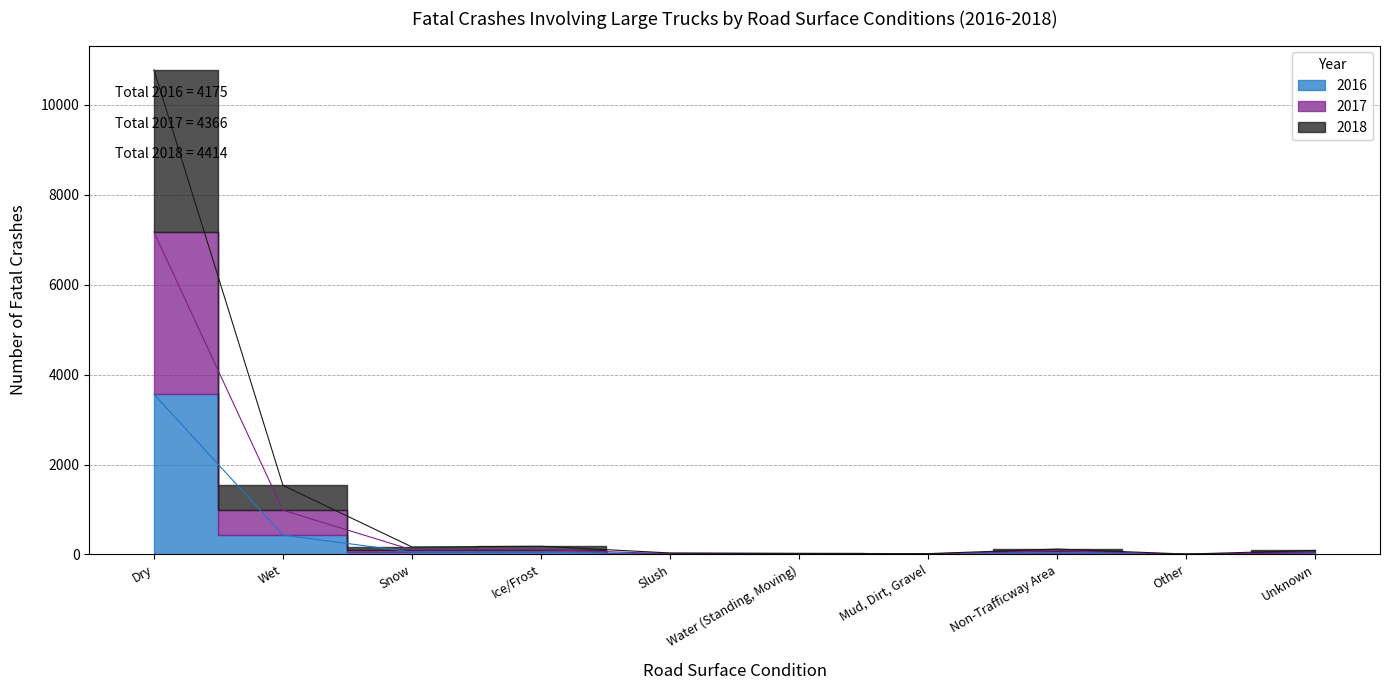

What is the label of the 10th point from the left?

Unknown